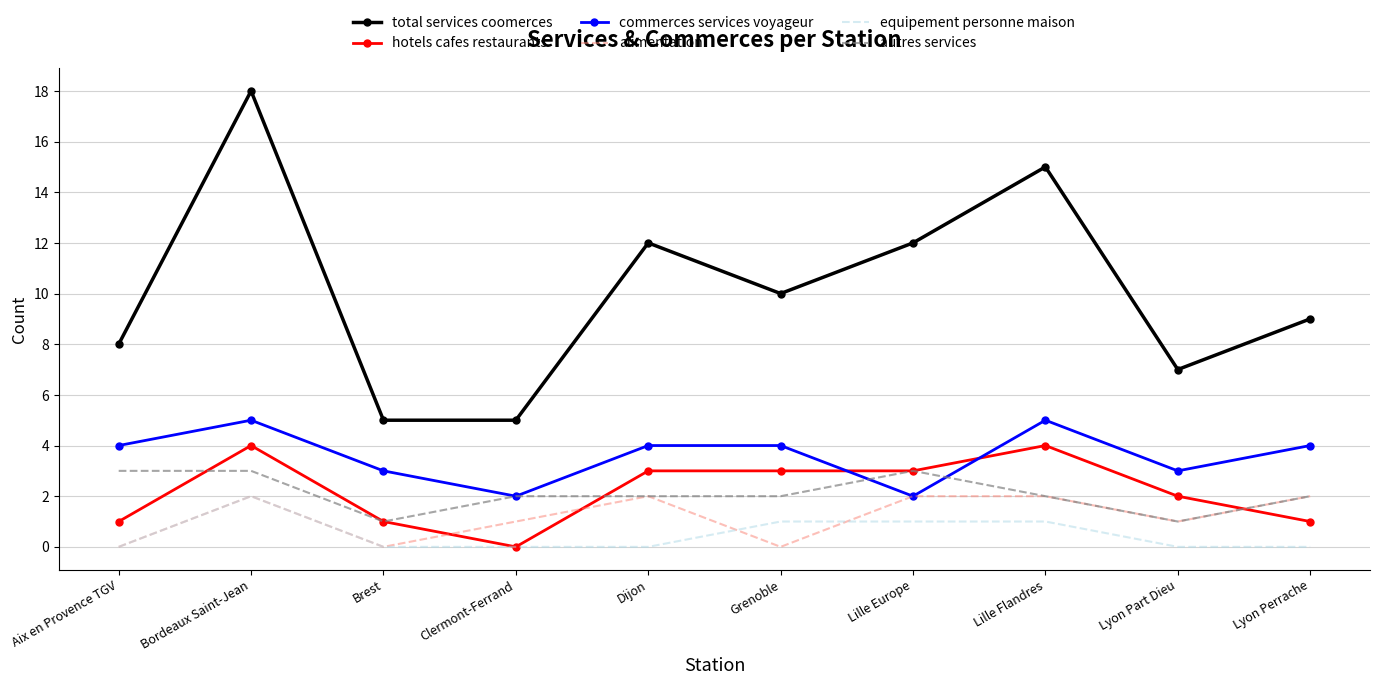

The autres services series shows 2 at Lyon Perrache. True or false?

True